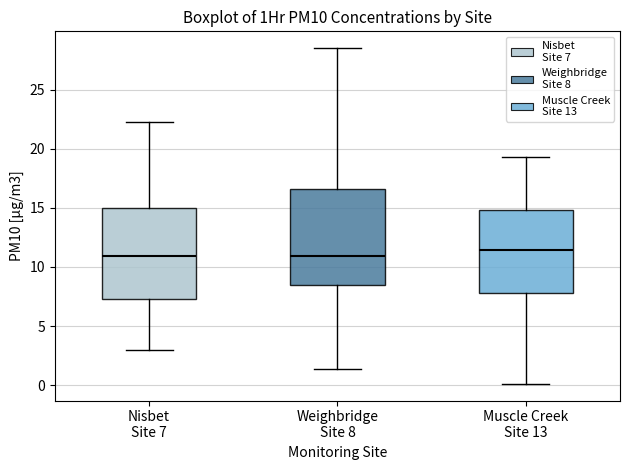

Where does the upper whisker of the box for Nisbet Site 7 end on the y-axis? The values are not printed on the chart, so give them approximately, as read against the axis.

22.0